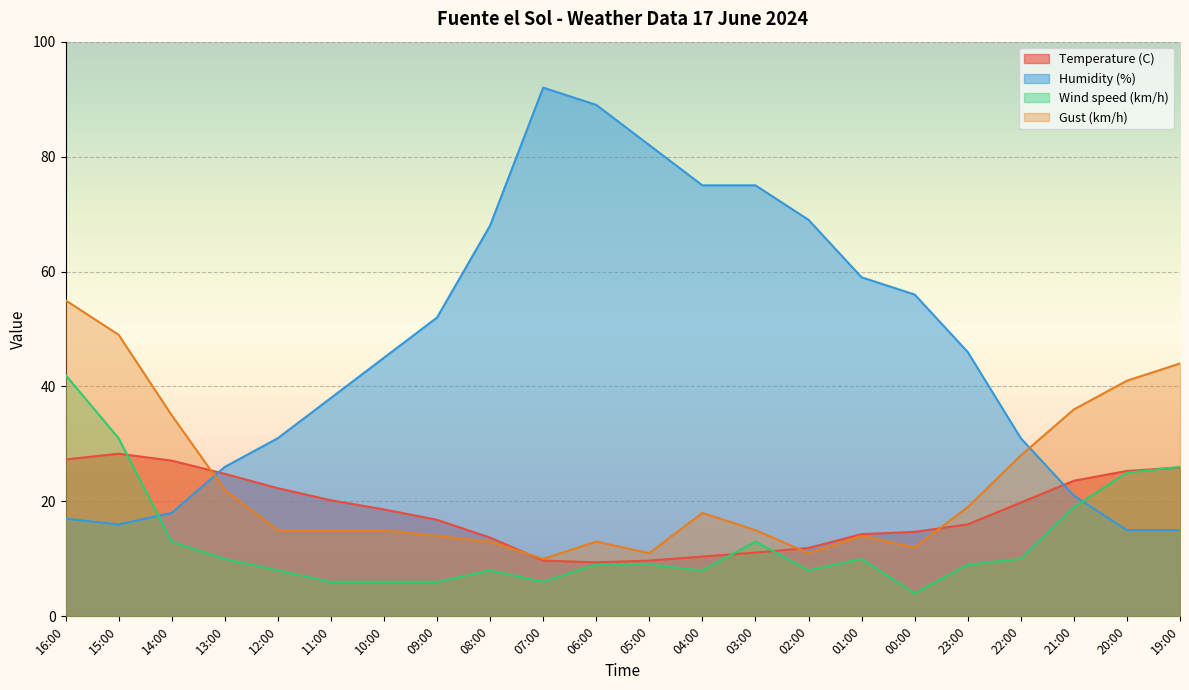

True or false: Gust (km/h) has a value of 23.9 at 04:00.

False